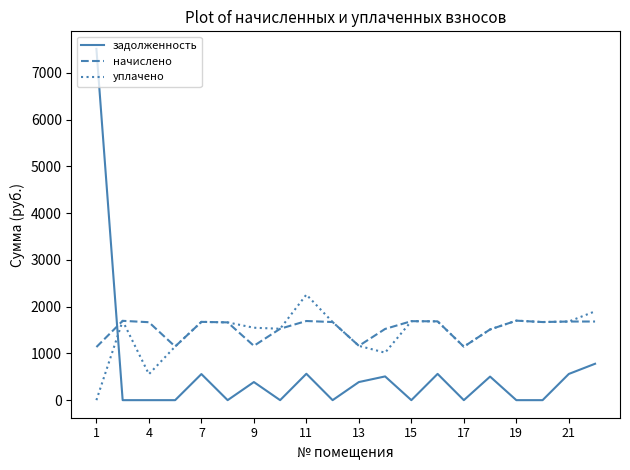

After their last crossing, which series has the higher values: начислено or задолженность?

начислено